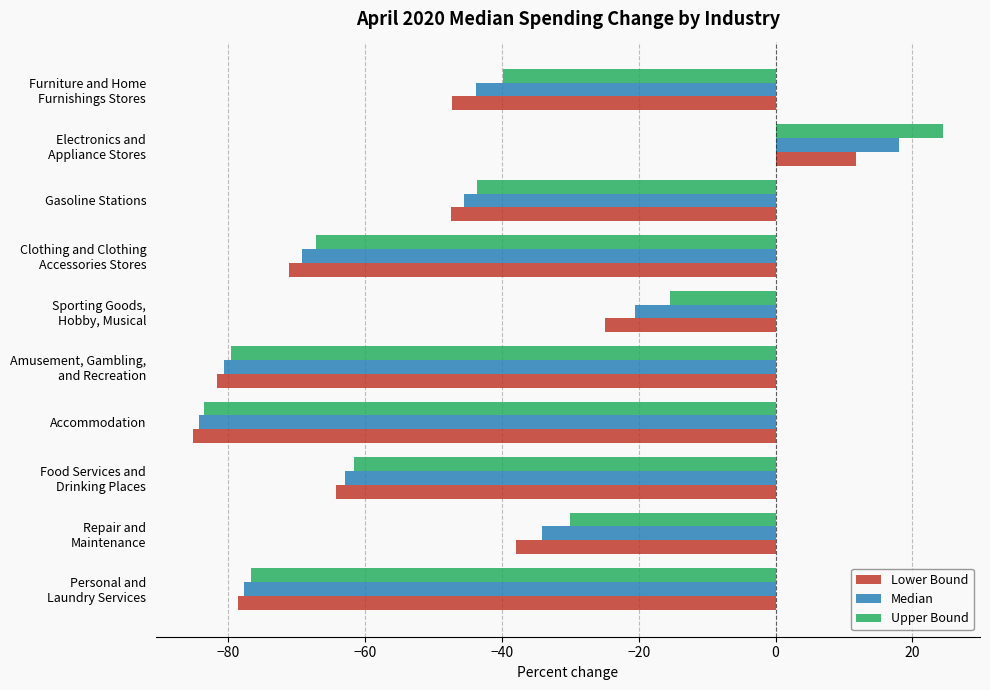

How many values in Lower Bound are above zero?

1